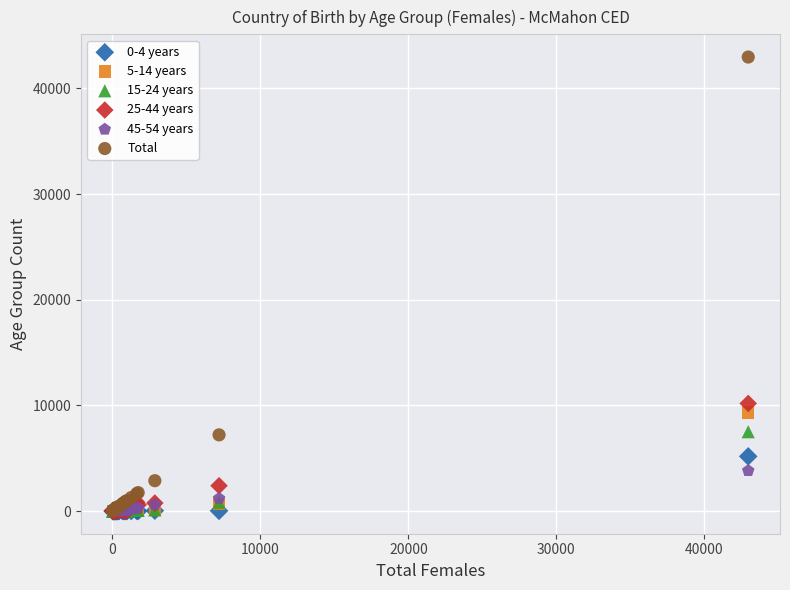

What are all the series names shown in the legend?

0-4 years, 5-14 years, 15-24 years, 25-44 years, 45-54 years, Total